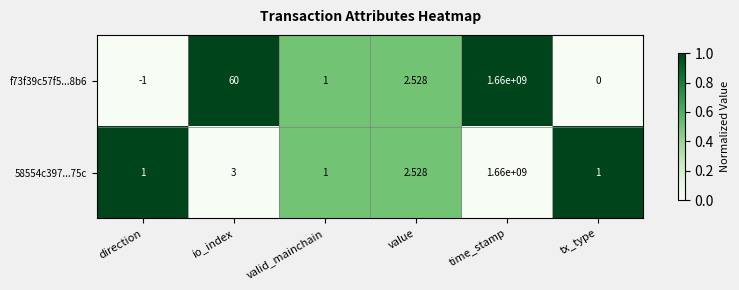

Is the value of 58554c397...75c at io_index greater than the value of f73f39c57f5...8b6 at tx_type?

Yes